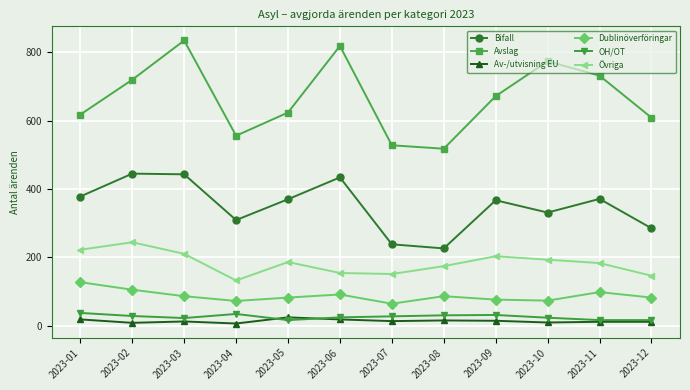

What is the sum of all OH/OT values?

304